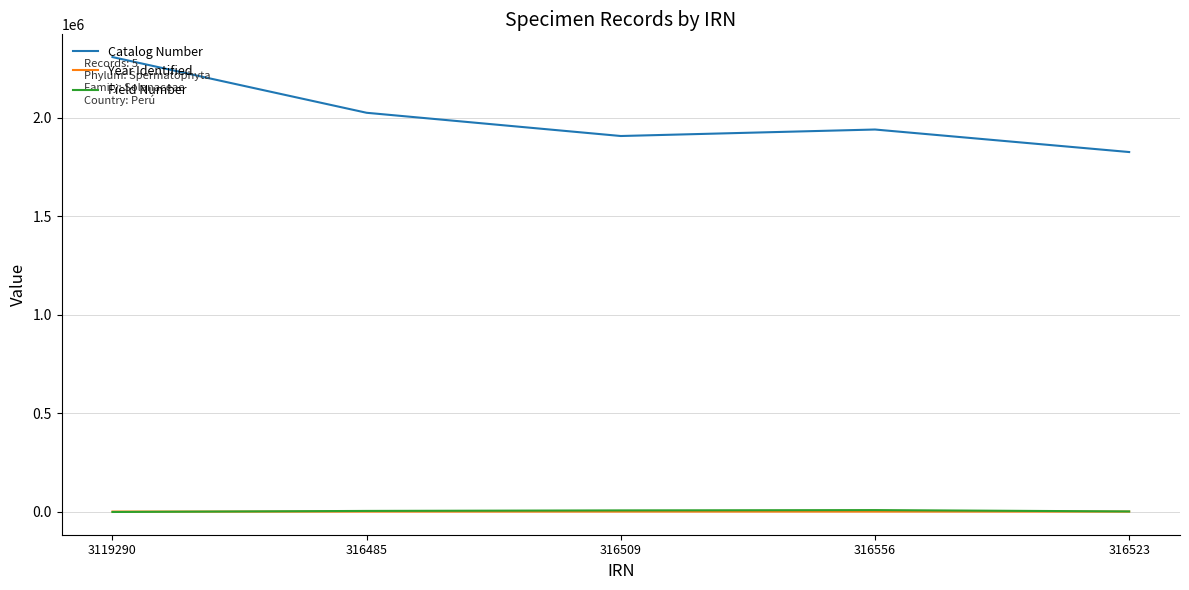

Where does the Year Identified series first go above 2009?

3119290